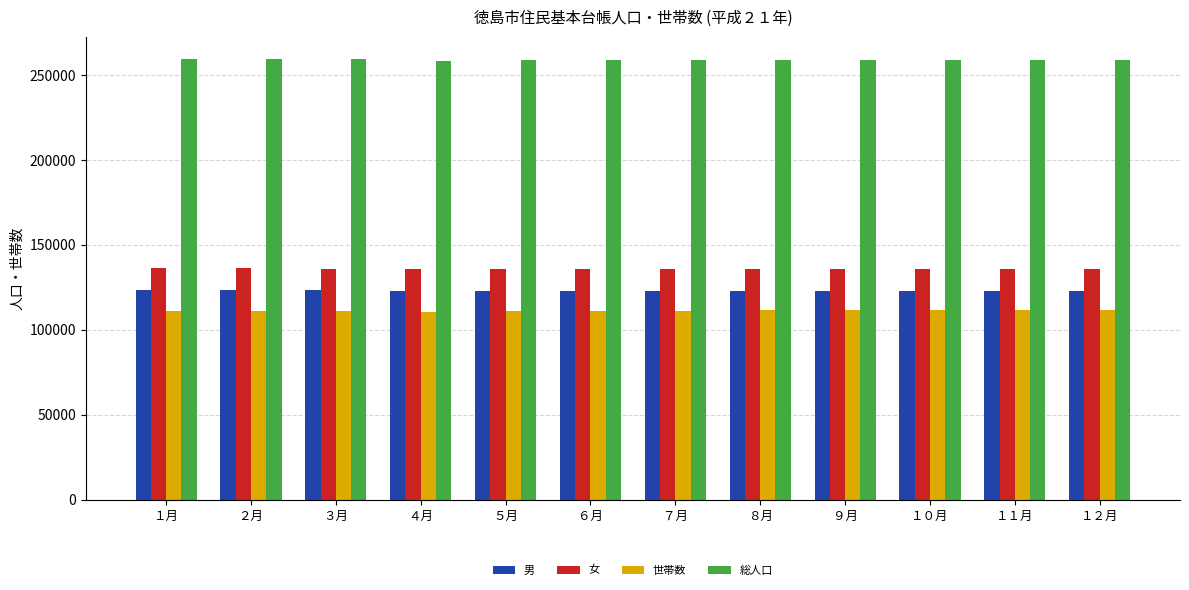

What is the spread (max minus min) of values at １１月?

147259